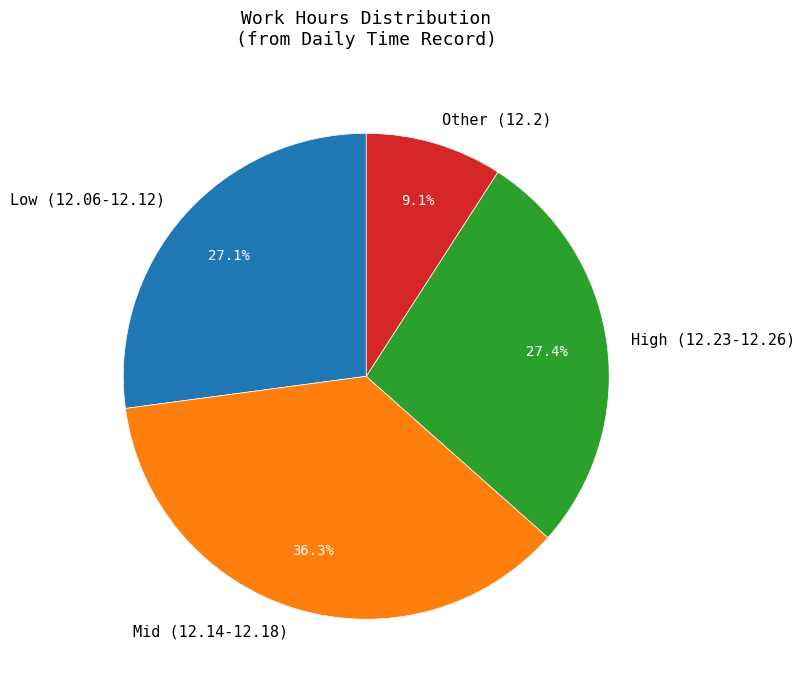

What is the largest slice in the pie chart?

Mid (12.14-12.18)